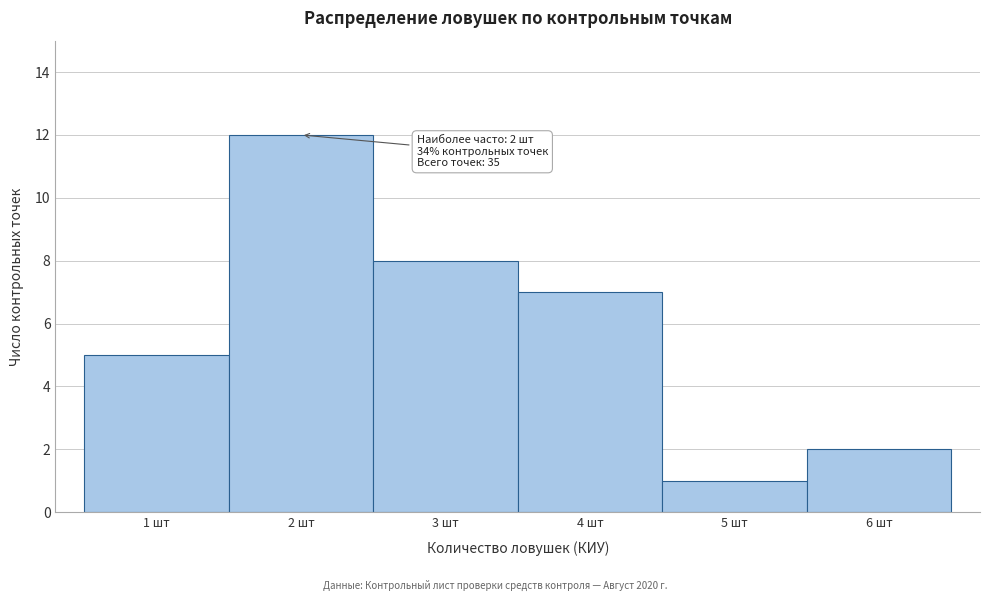

Which range on the x-axis has the tallest bar?

1.5 to 2.5